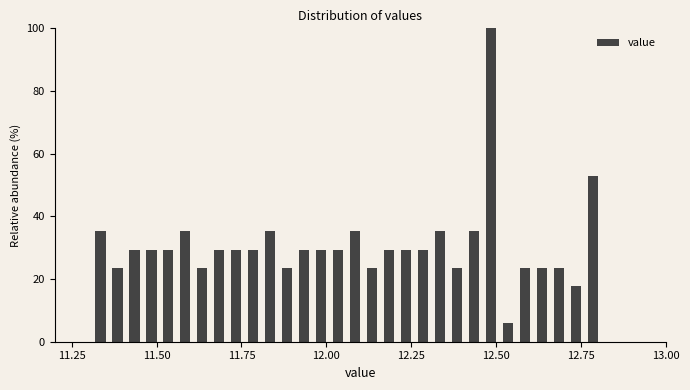

Read against the x-axis, roughly where is the centre of the tallest bar?

12.50